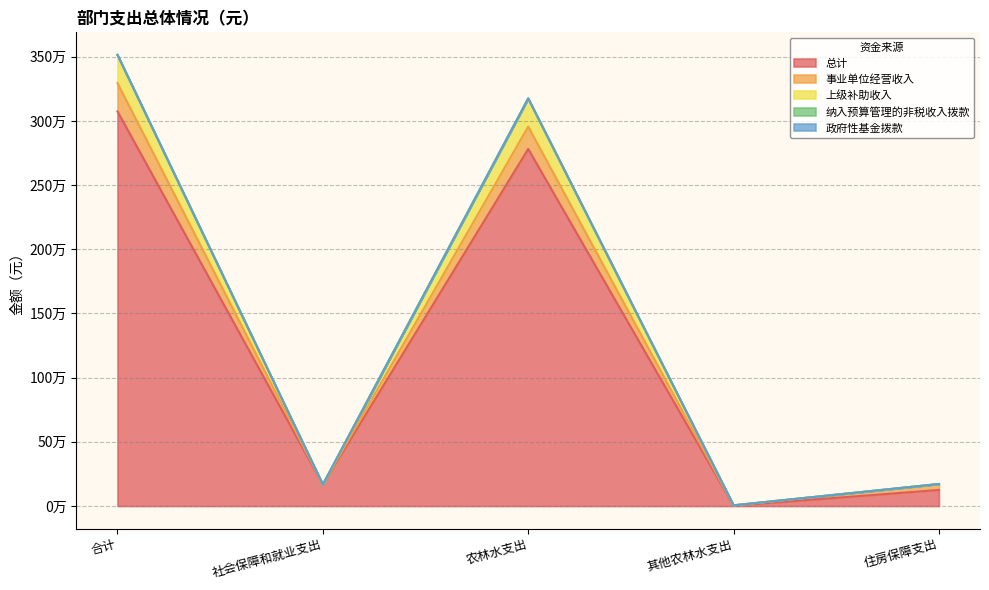

What is the label of the 5th point from the right?

合计